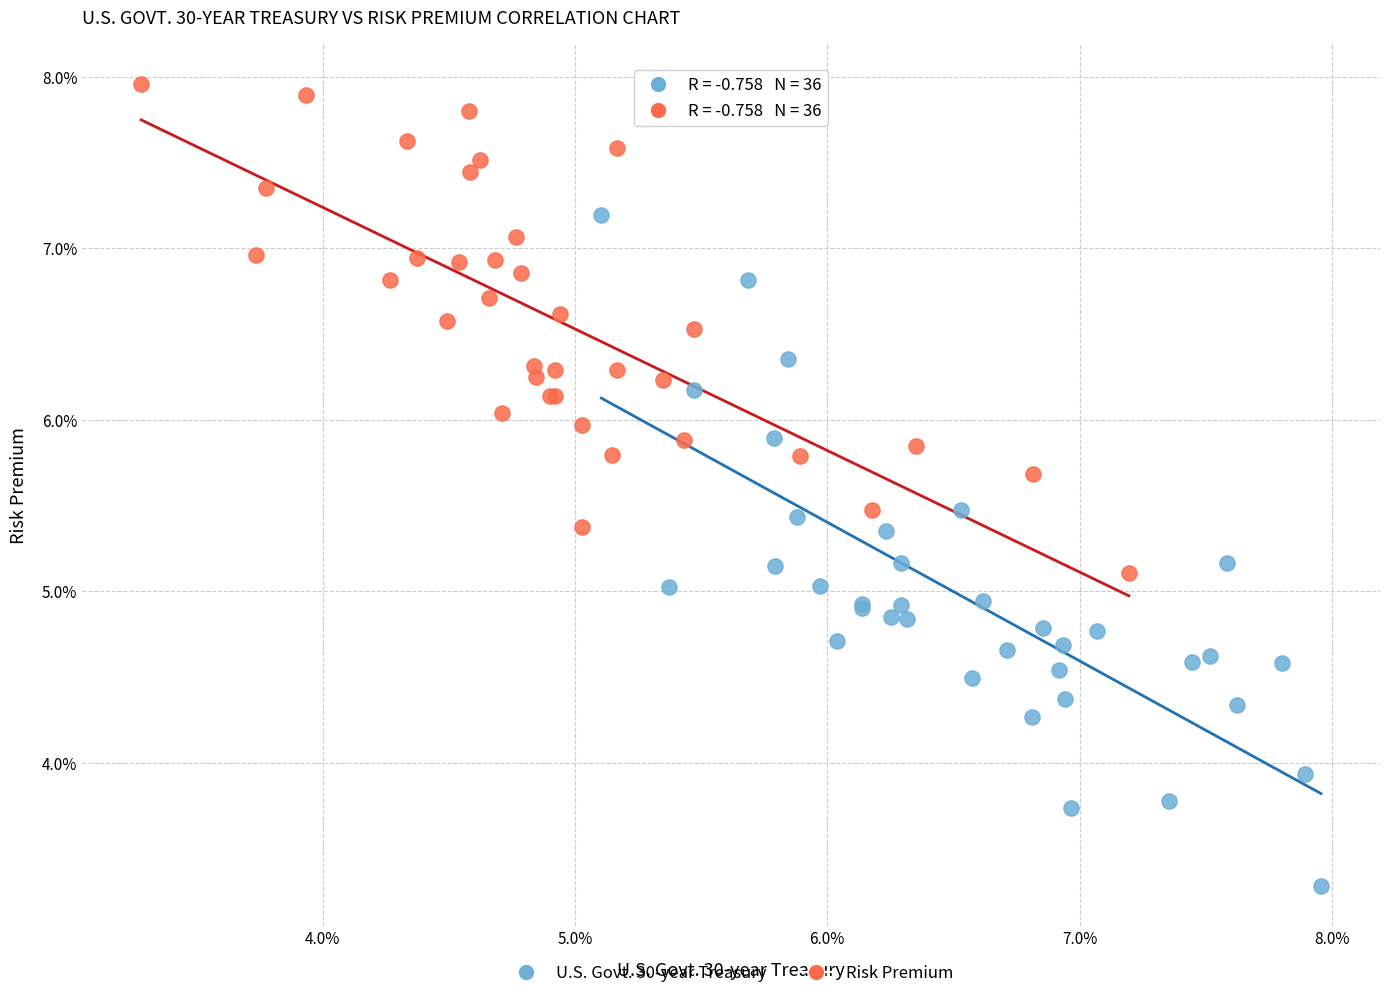

Which series has the widest spread of Y values?

U.S. Govt. 30-year Treasury